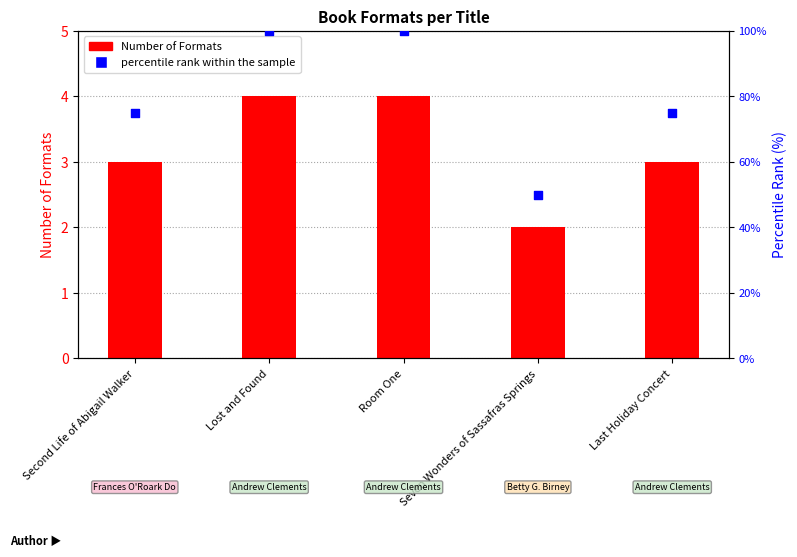

What is the ratio of the value at Seven Wonders of Sassafras Springs to the value at Second Life of Abigail Walker?

0.7